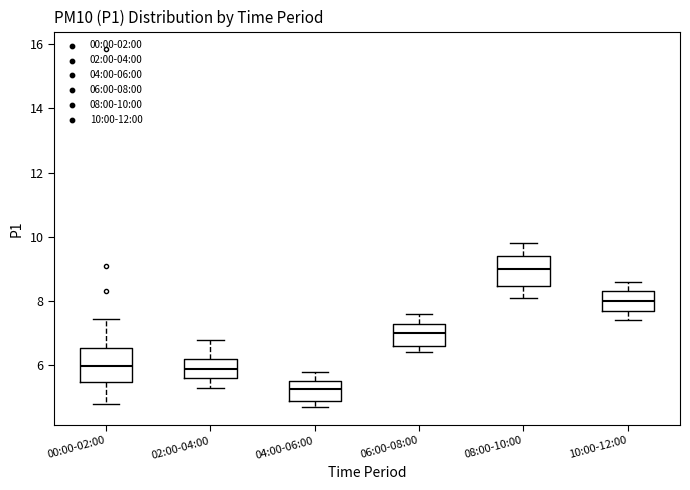

Where does the median line of the box for 06:00-08:00 sit on the y-axis? The values are not printed on the chart, so give them approximately, as read against the axis.

7.0